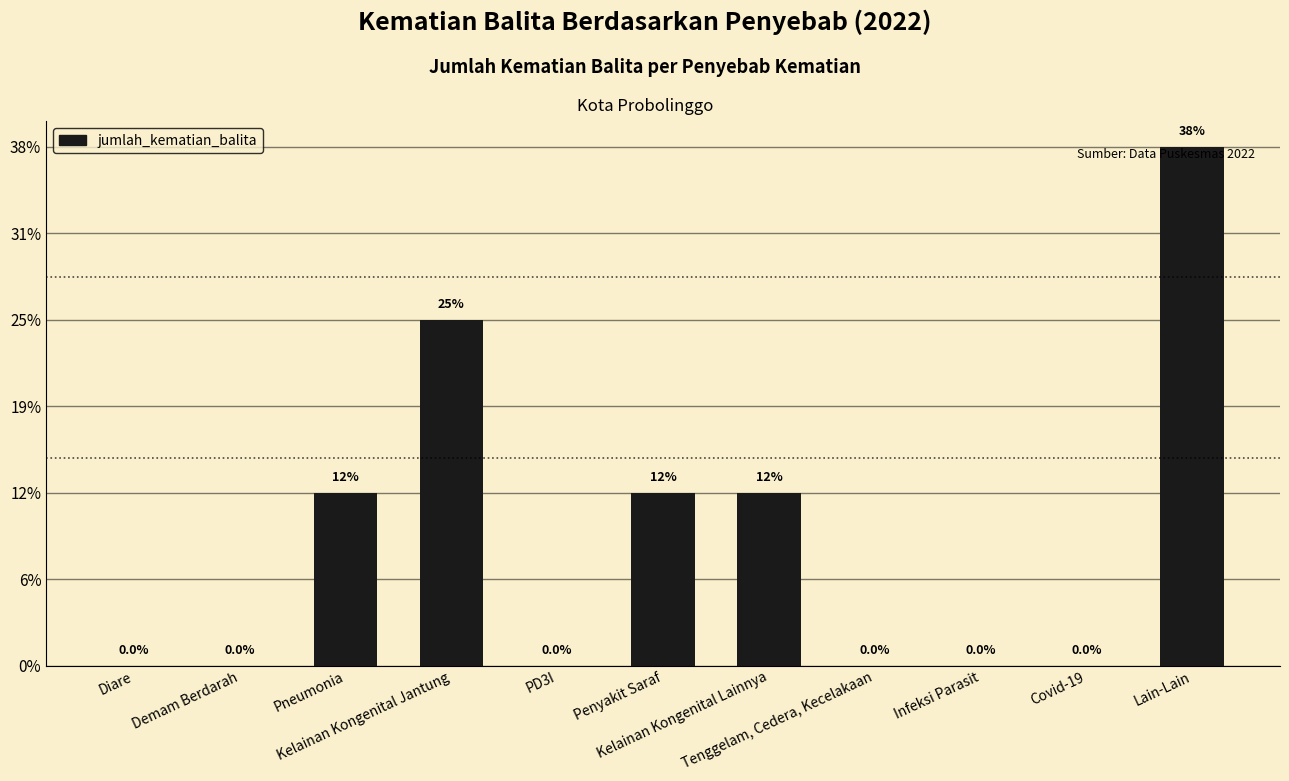

What is the label of the 11th bar from the right?

Diare